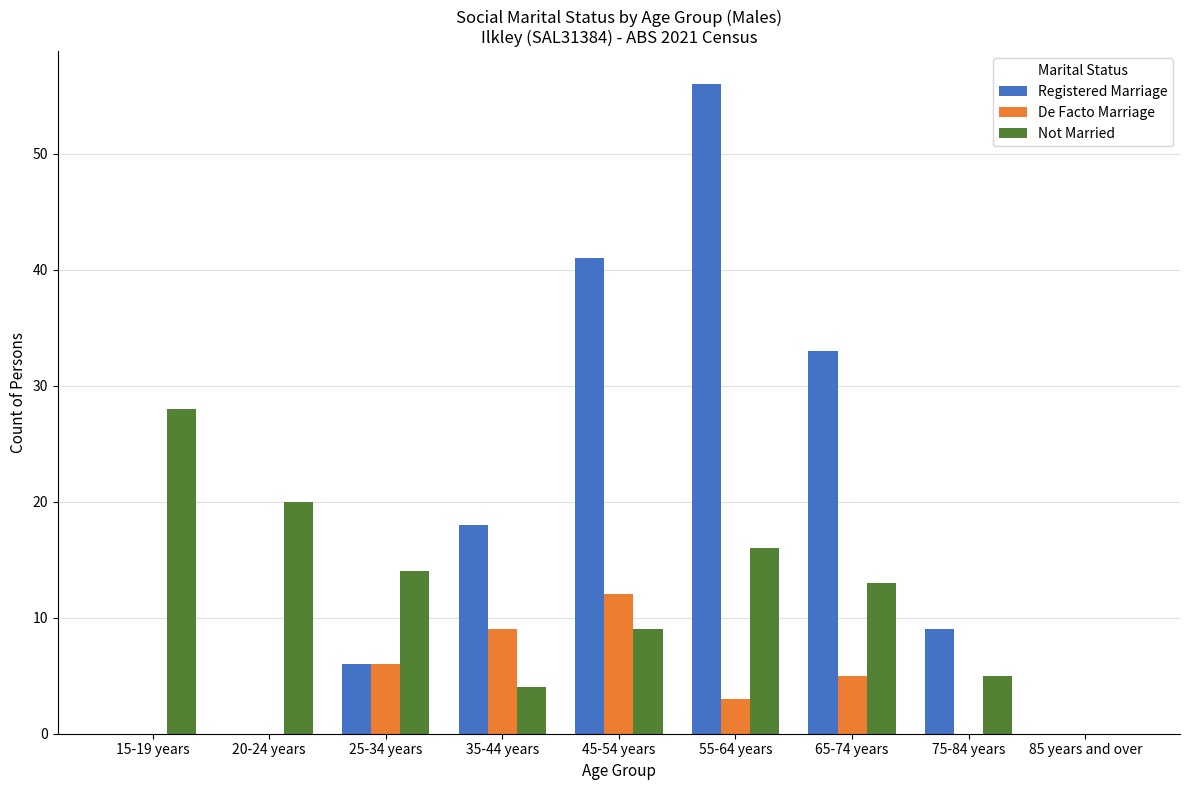

Which category has the highest value across all series?

55-64 years